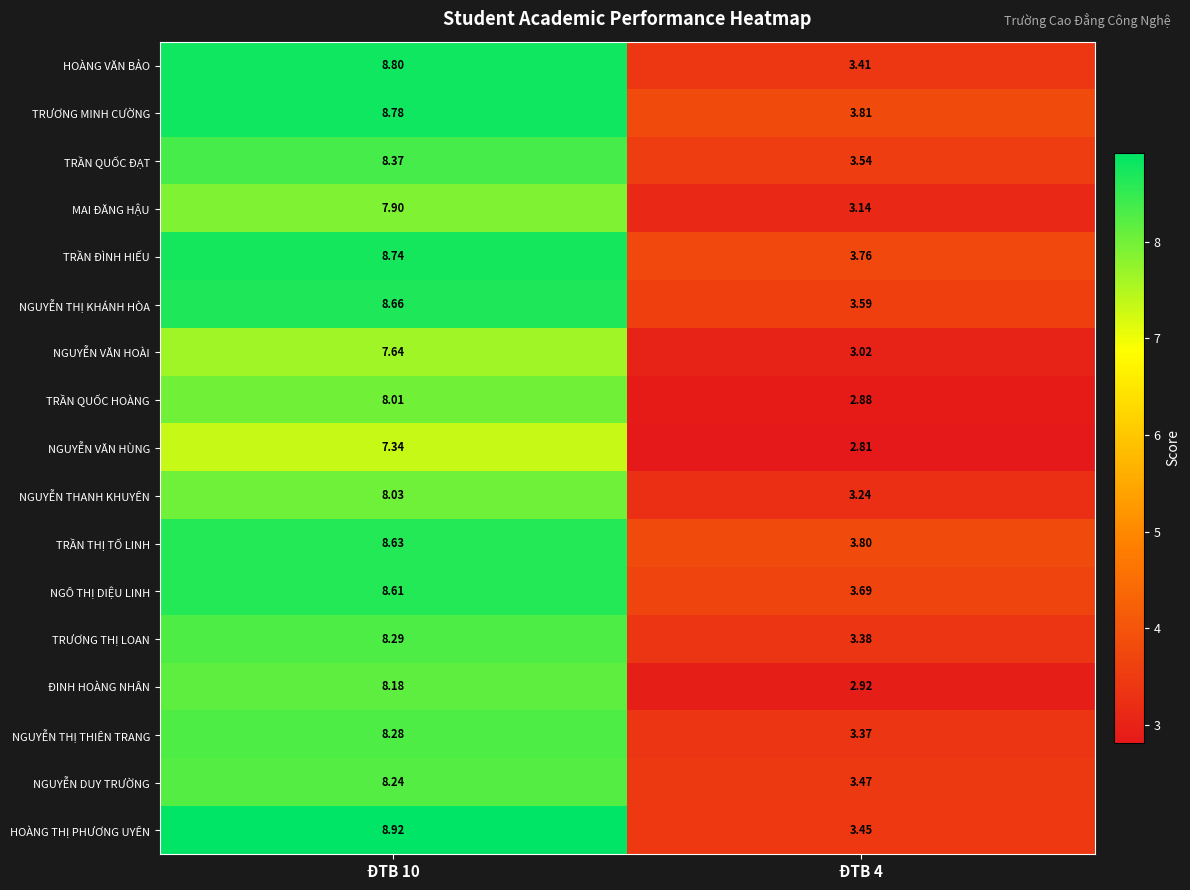

Rank the series at ĐTB 10 from highest to lowest value.

HOÀNG THỊ PHƯƠNG UYÊN, HOÀNG VĂN BẢO, TRƯƠNG MINH CƯỜNG, TRẦN ĐÌNH HIẾU, NGUYỄN THỊ KHÁNH HÒA, TRẦN THỊ TỐ LINH, NGÔ THỊ DIỆU LINH, TRẦN QUỐC ĐẠT, TRƯƠNG THỊ LOAN, NGUYỄN THỊ THIÊN TRANG, NGUYỄN DUY TRƯỜNG, ĐINH HOÀNG NHÂN, NGUYỄN THANH KHUYÊN, TRẦN QUỐC HOÀNG, MAI ĐĂNG HẬU, NGUYỄN VĂN HOÀI, NGUYỄN VĂN HÙNG